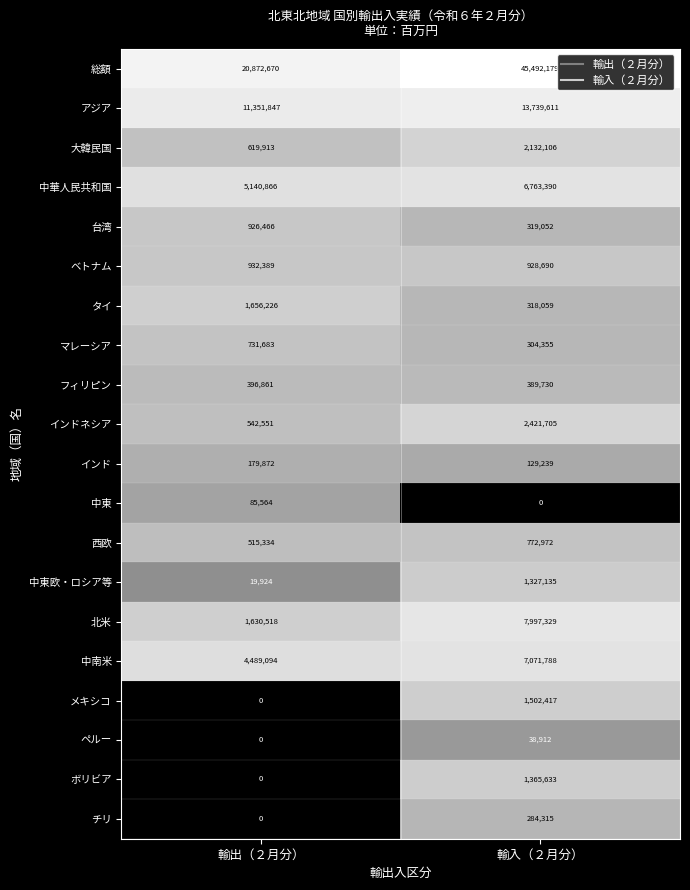

List the labels in order of インド value, largest first.

輸出（２月分）, 輸入（２月分）